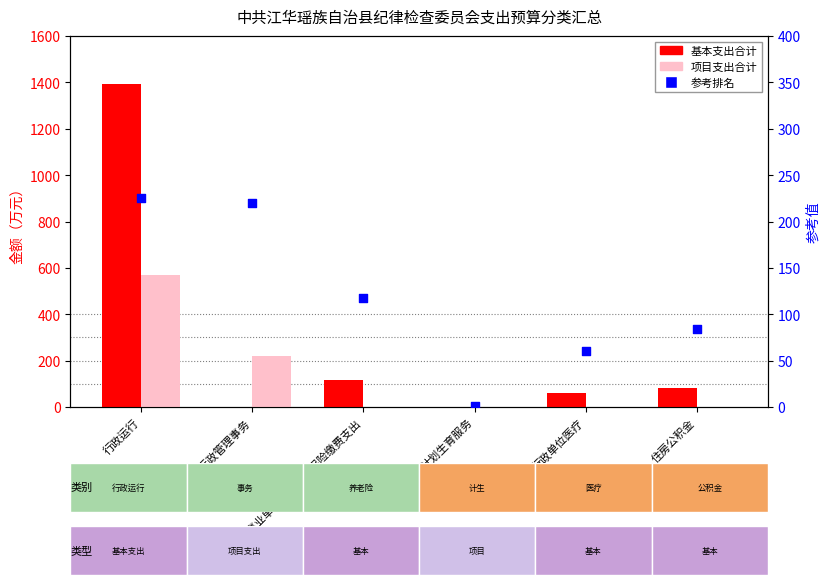

Which series has the largest total across all categories?

基本支出合计